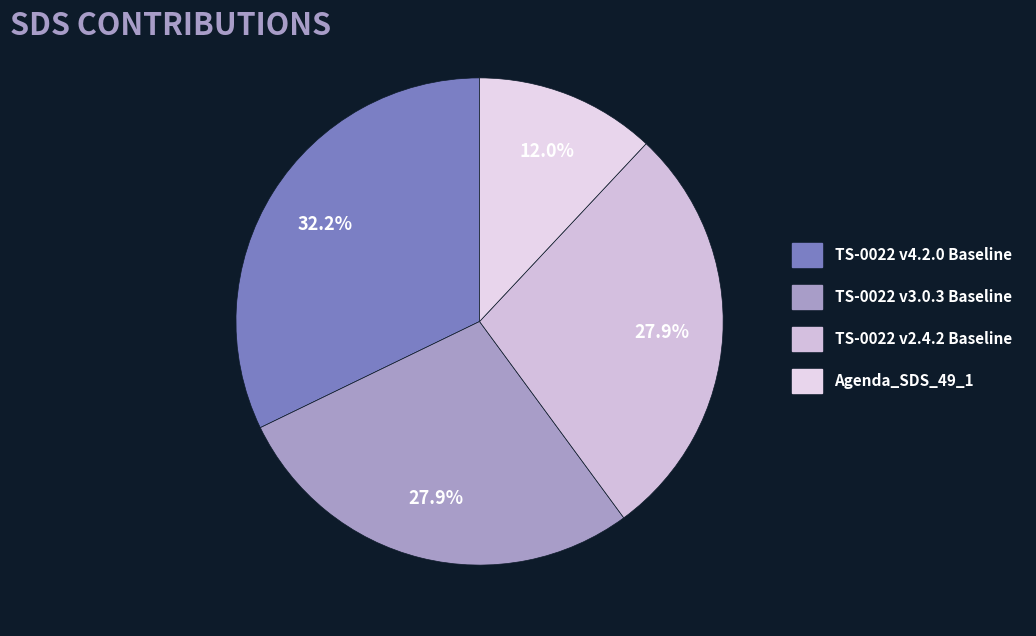

Which category has the smallest portion of the pie?

Agenda_SDS_49_1